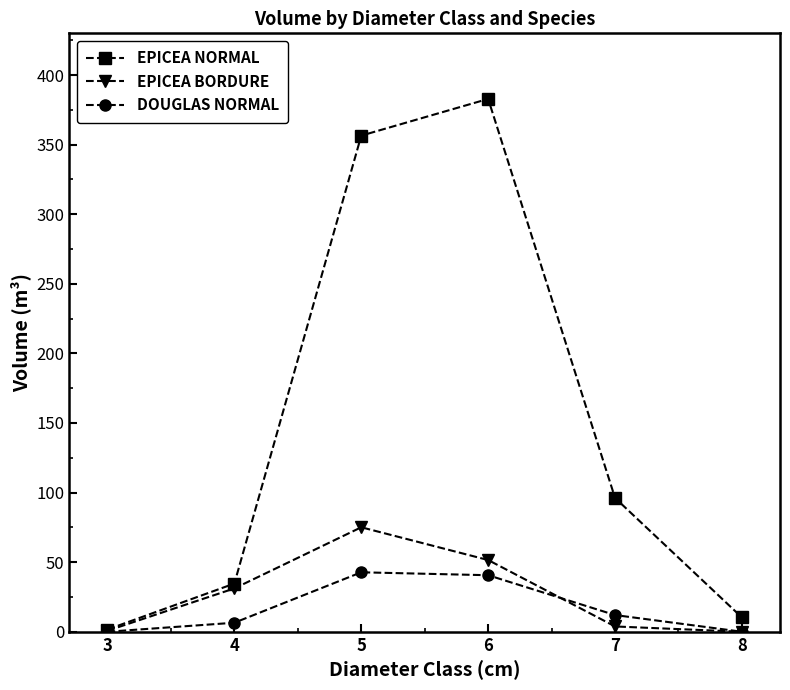

What is the value of the EPICEA BORDURE point at the 3rd from the left?

75.1